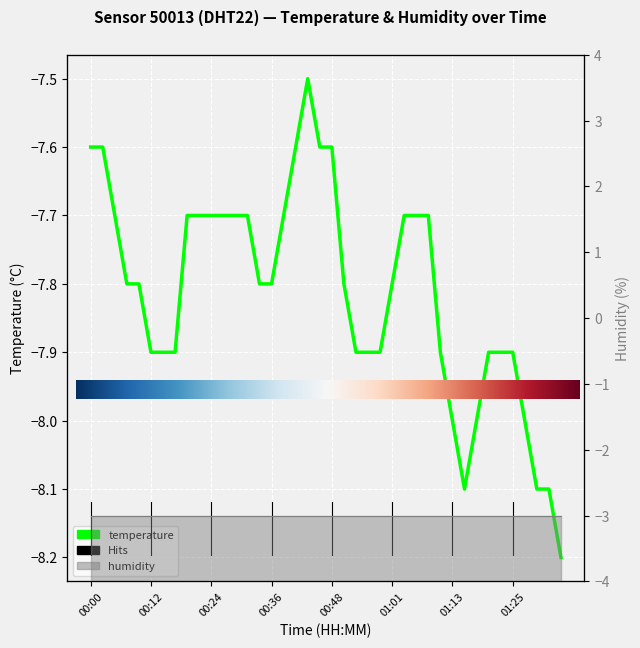

What is the difference between the maximum and minimum values?

0.7